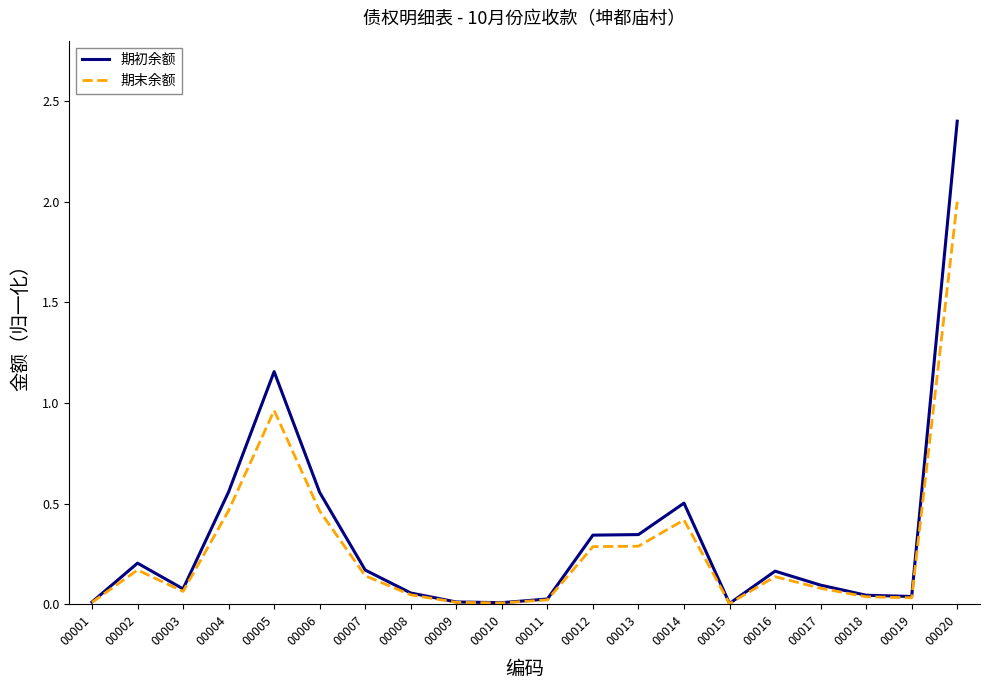

At which category is the sum across all series the highest?

00020